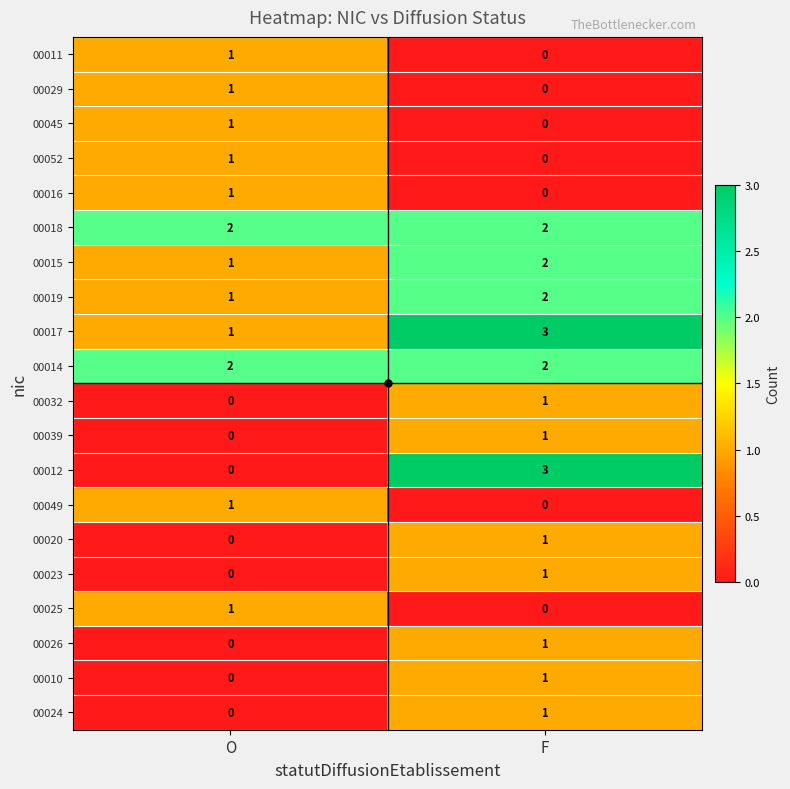

How many series are shown in this chart?

20